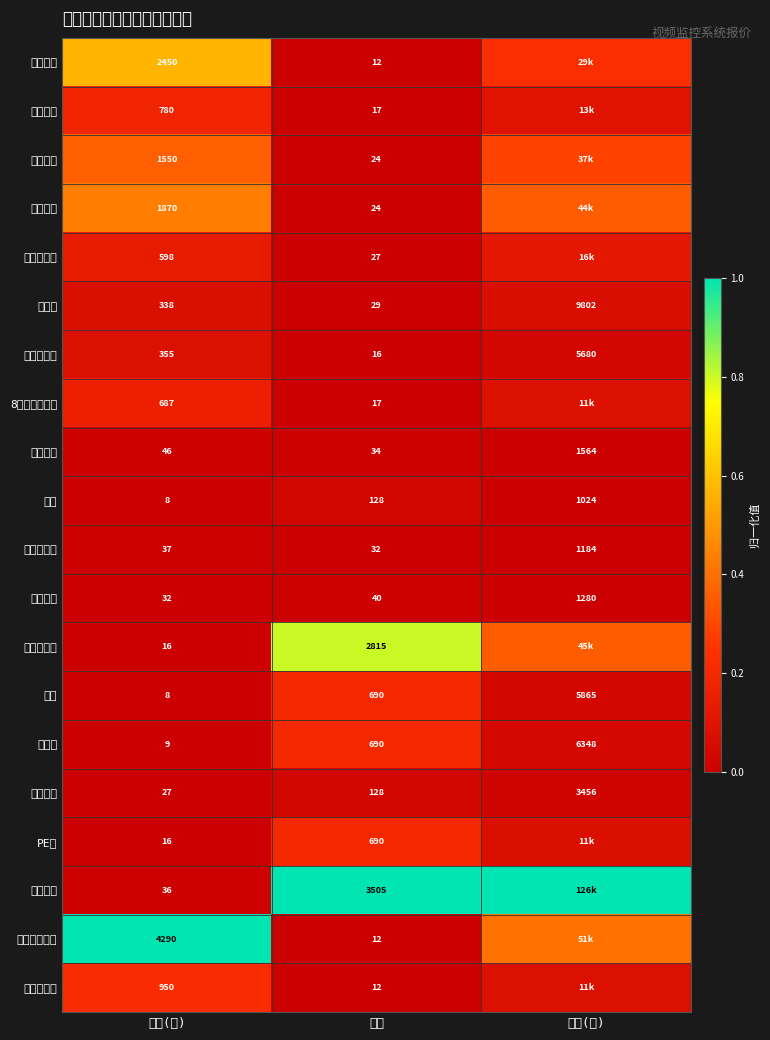

Rank the categories by 网络跳线 value from highest to lowest.

合价(元), 数量, 单价(元)